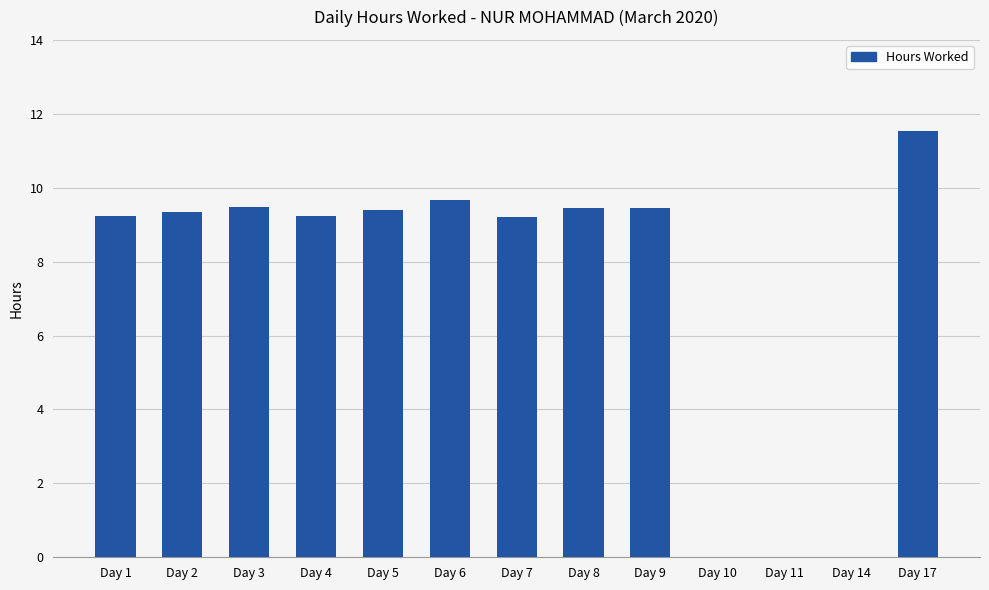

What is the greatest value displayed?

11.5